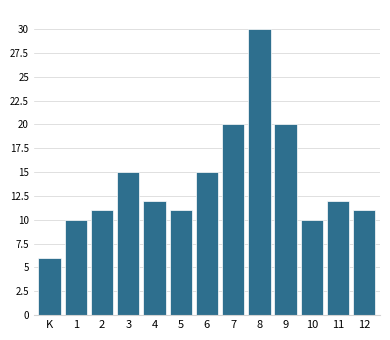

Reading left to right, what are all the values shown in this chart?

6	10	11	15	12	11	15	20	30	20	10	12	11